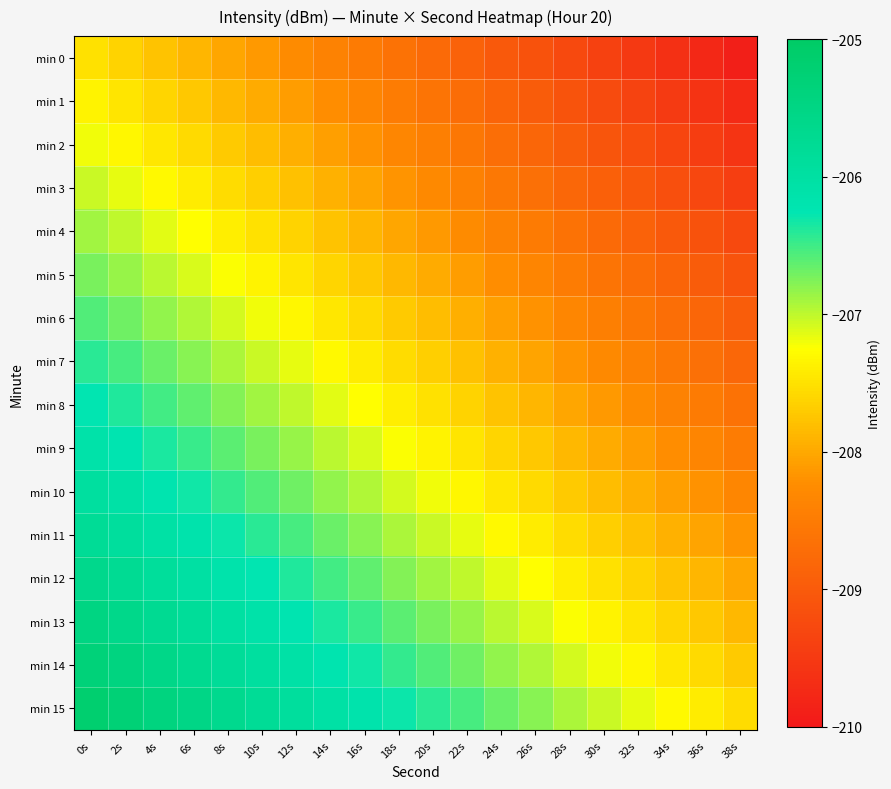

Which series has the largest total across all categories?

min 15